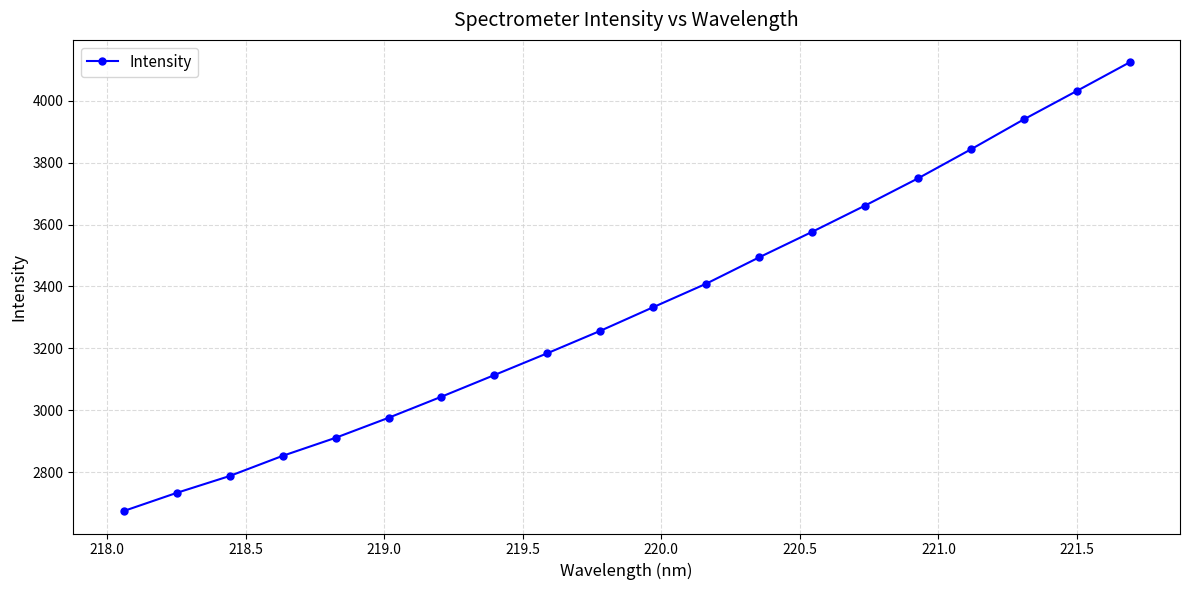

What is the average value?

3334.9